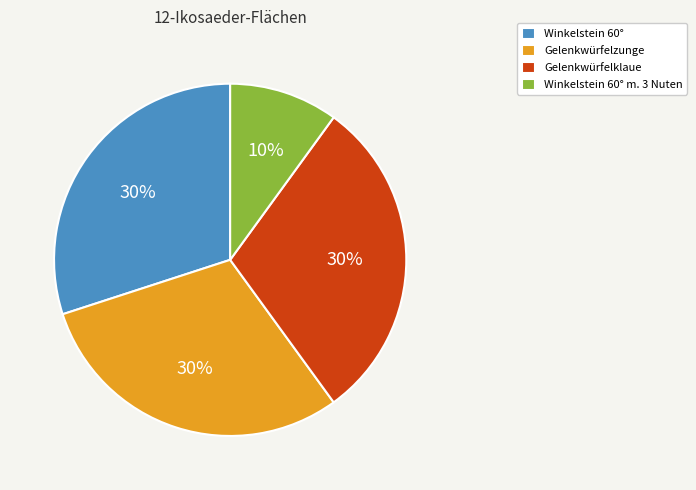

Which slice is the smallest?

Winkelstein 60° m. 3 Nuten